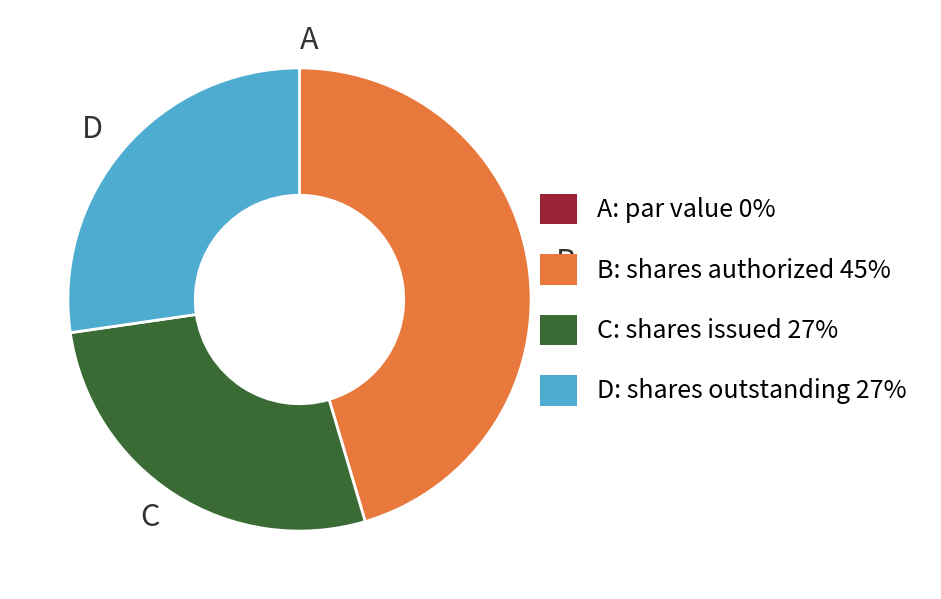

Is it true that B is 52% of the pie?

False